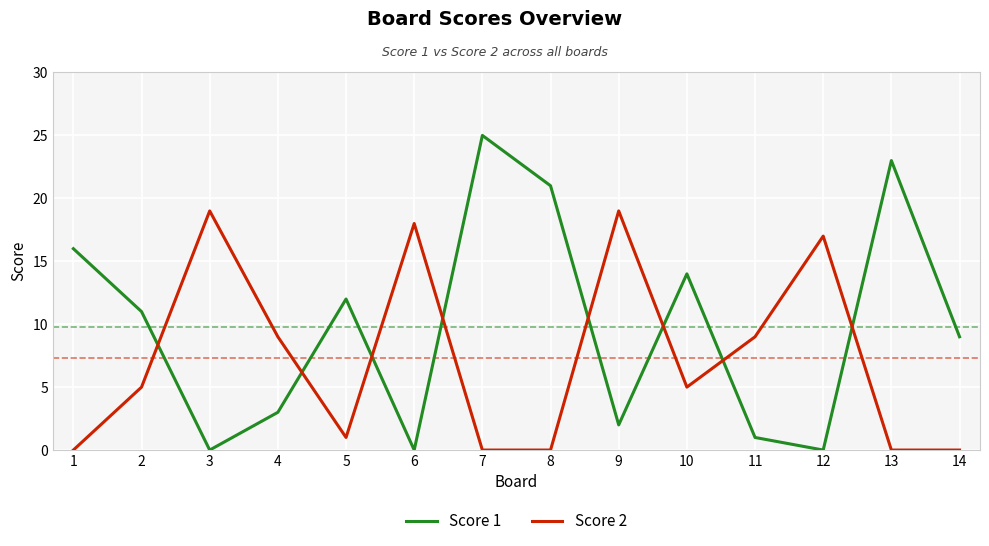

What is the sum of the Score 2 values at 4 and 8?

9